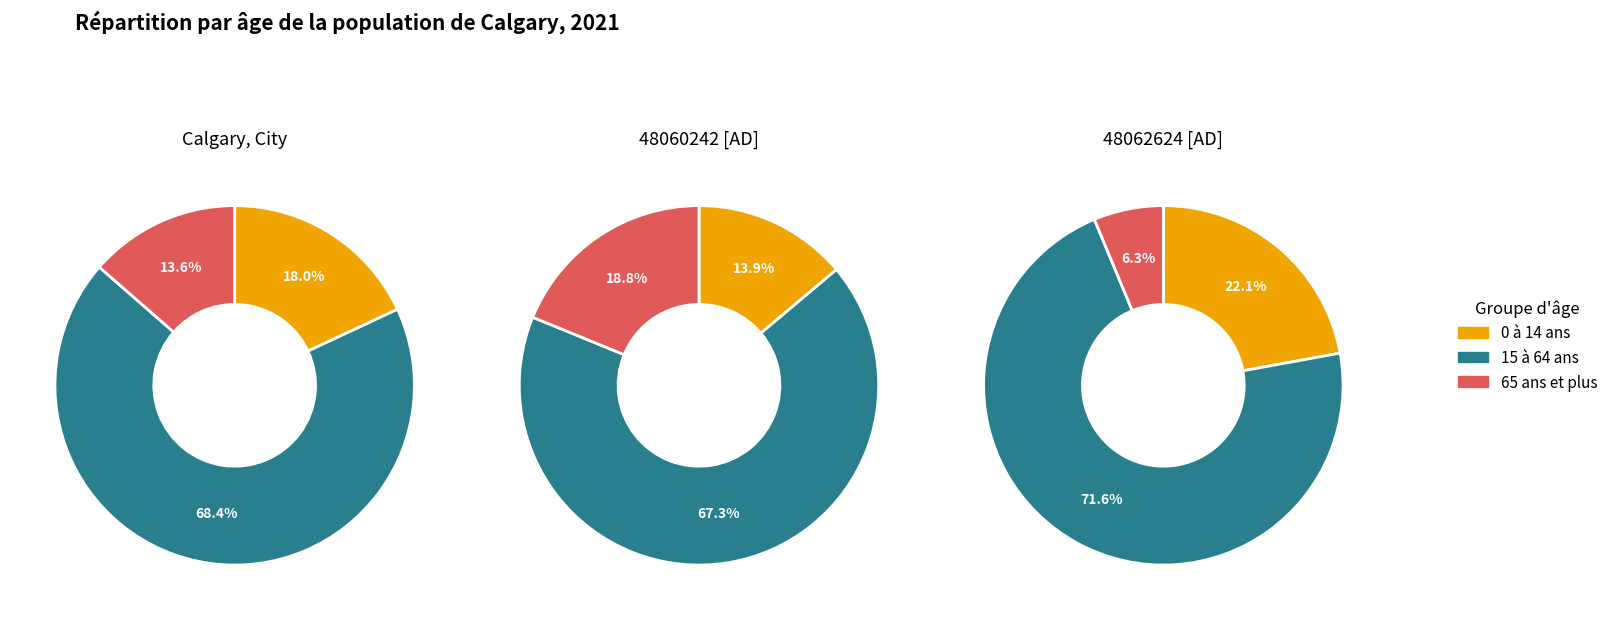

What percentage is the 2 slice, to the nearest percent?

19%